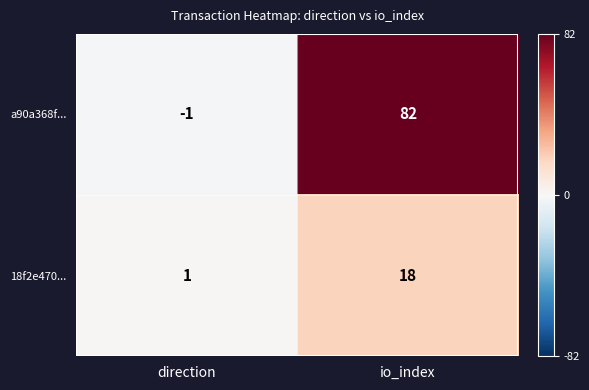

Is it true that a90a368f... equals 120 at io_index?

False